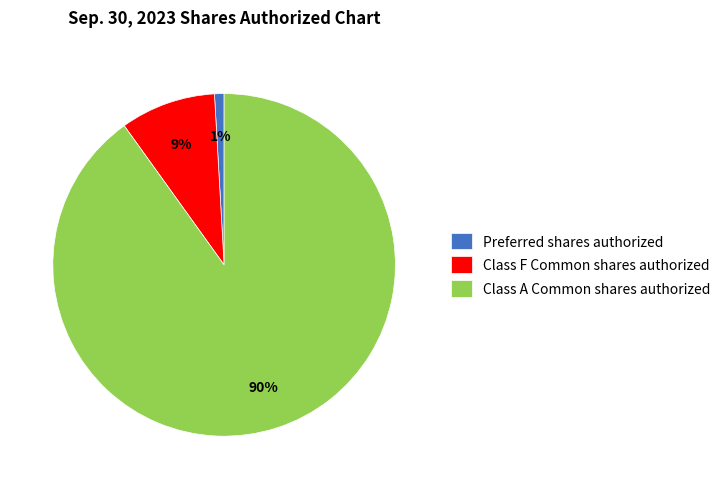

Count the number of slices in the pie.

3